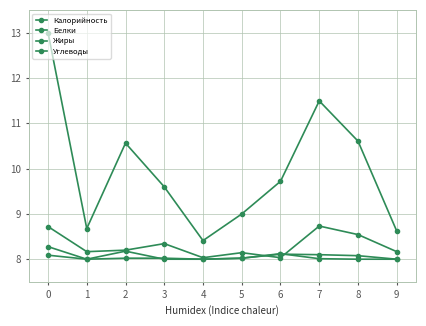

What is the difference between the maximum and minimum values in the Жиры series?

0.2